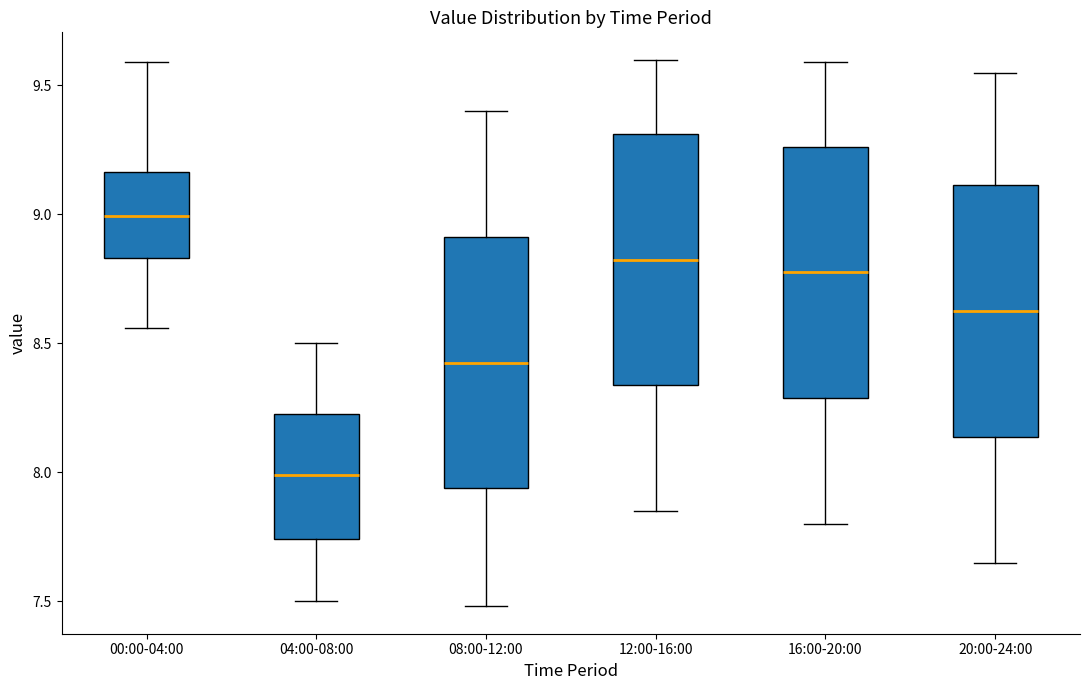

Which box's median line is the lowest?

04:00-08:00